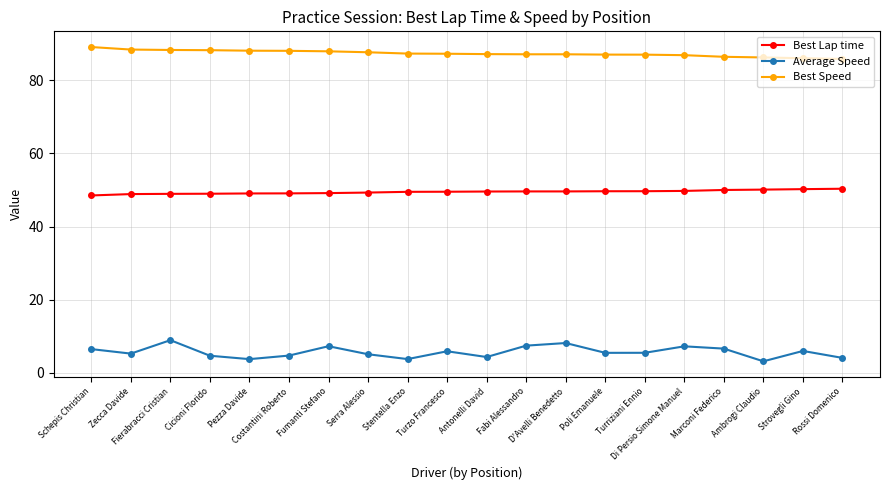

At how many categories does at least one series exceed 5?

20